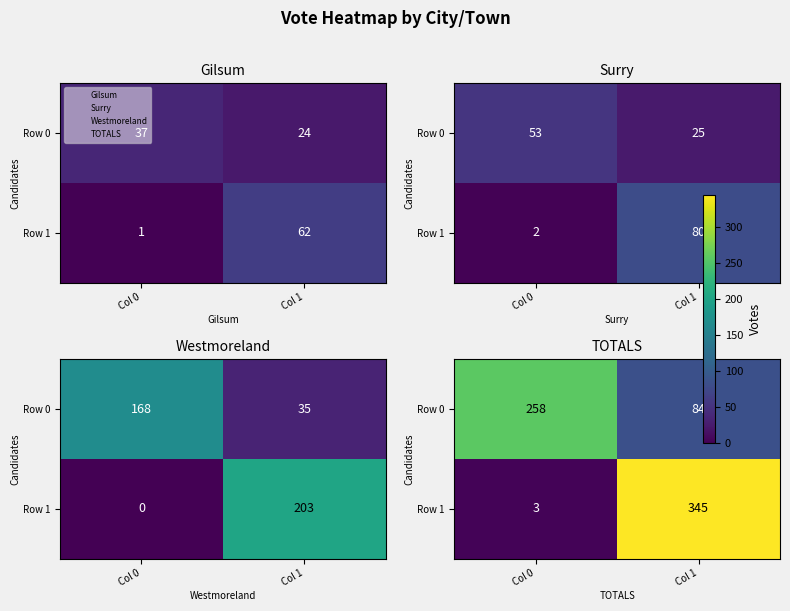

What is the sum of the Row 1 values at Col 0 and Col 1?

348